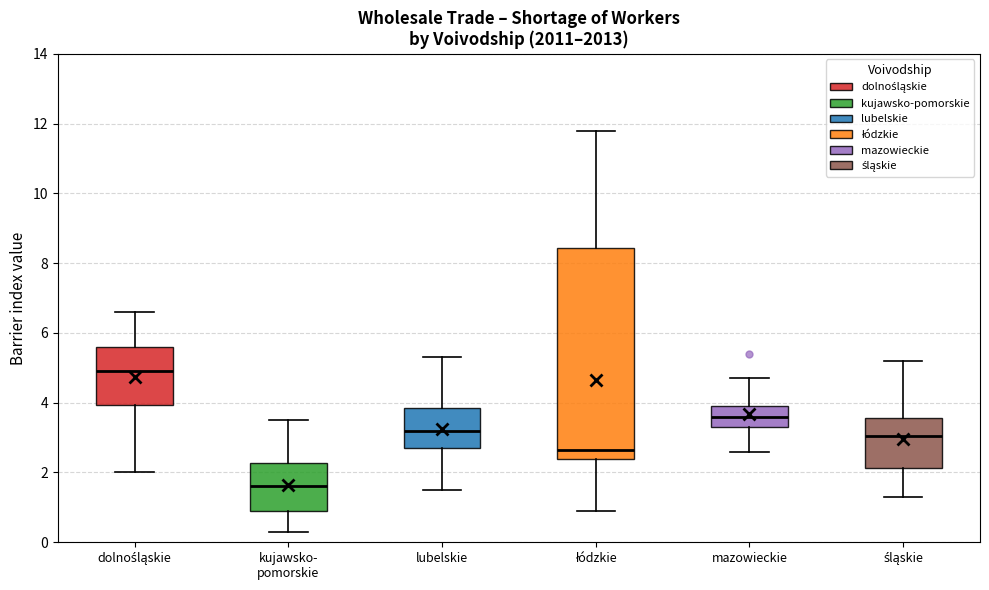

Where does the median line of the box for mazowieckie sit on the y-axis? The values are not printed on the chart, so give them approximately, as read against the axis.

3.6